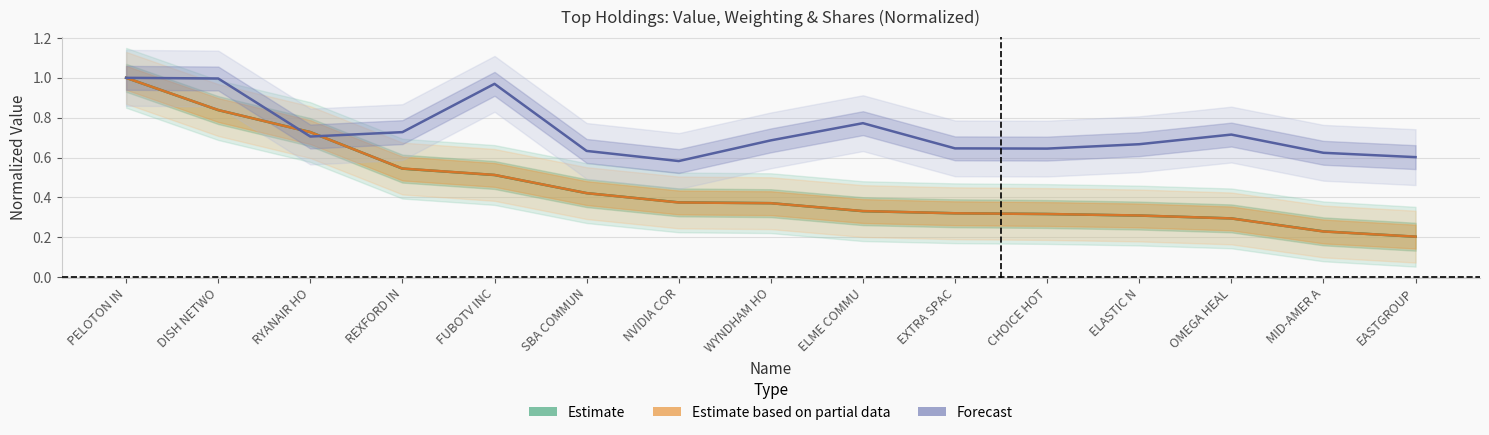

What is the value of the Forecast point at the 5th from the left?

1.0